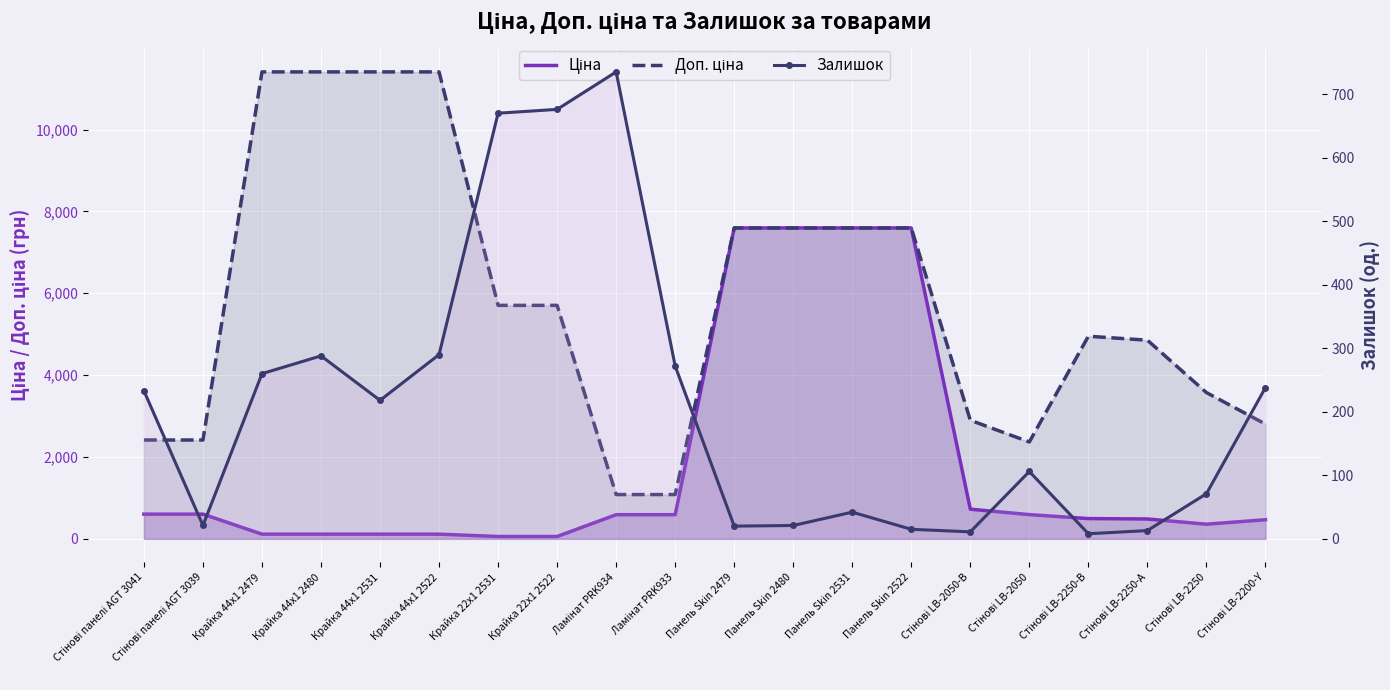

Which has a higher value, Панель Skin 2531 or Стінові LB-2200-Y?

Панель Skin 2531